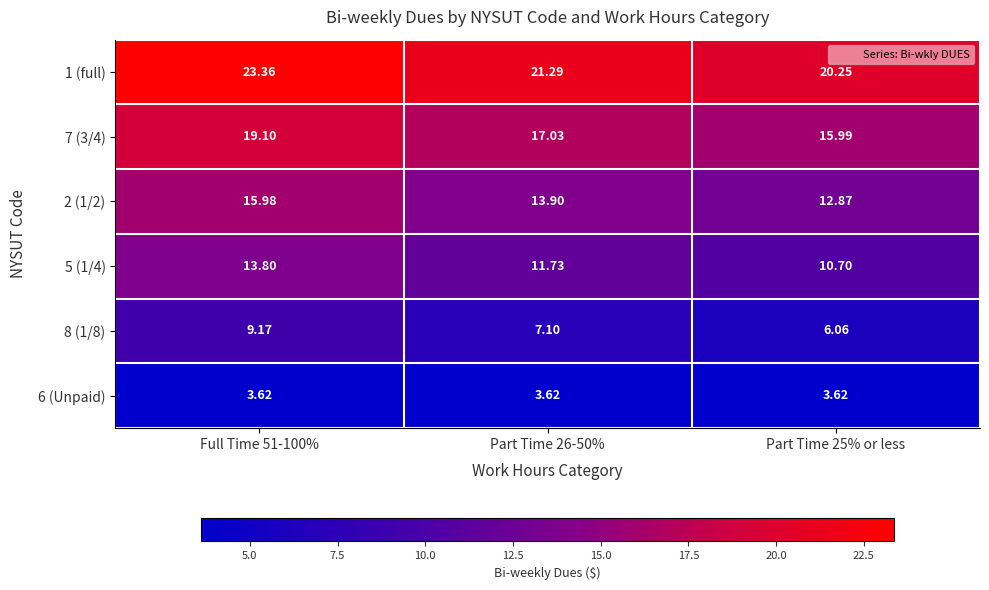

Is the value of 1 (full) at Part Time 26-50% greater than the value of 7 (3/4) at Full Time 51-100%?

Yes